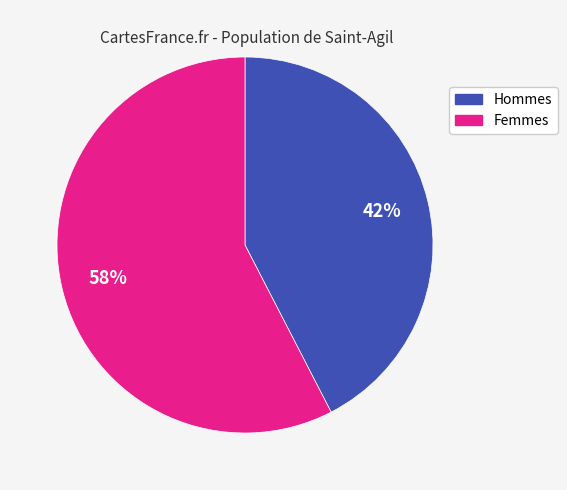

Count the number of slices in the pie.

2